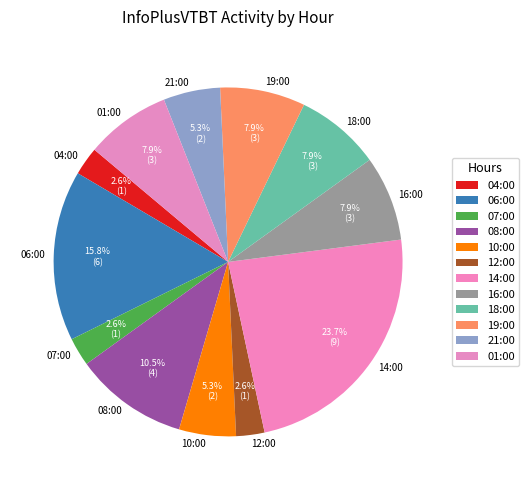

To the nearest percent, what portion does 06:00 represent?

16%